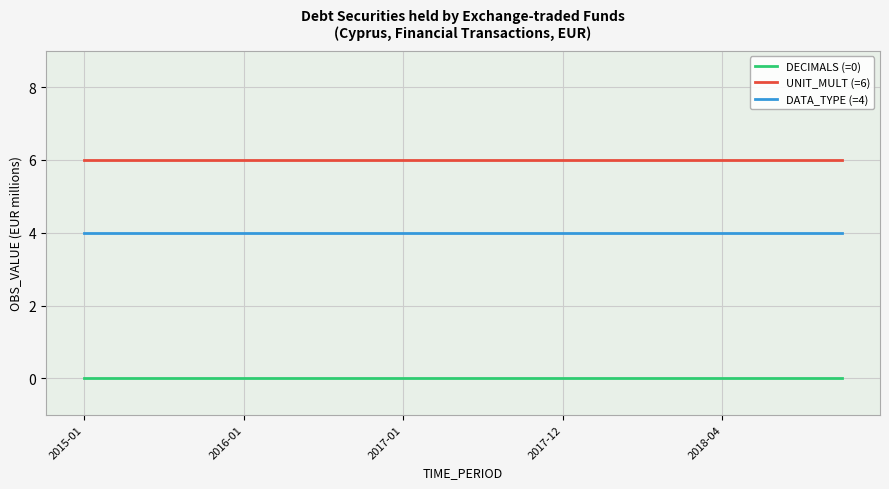

List the series in order of their peak value, lowest first.

DECIMALS (=0), DATA_TYPE (=4), UNIT_MULT (=6)